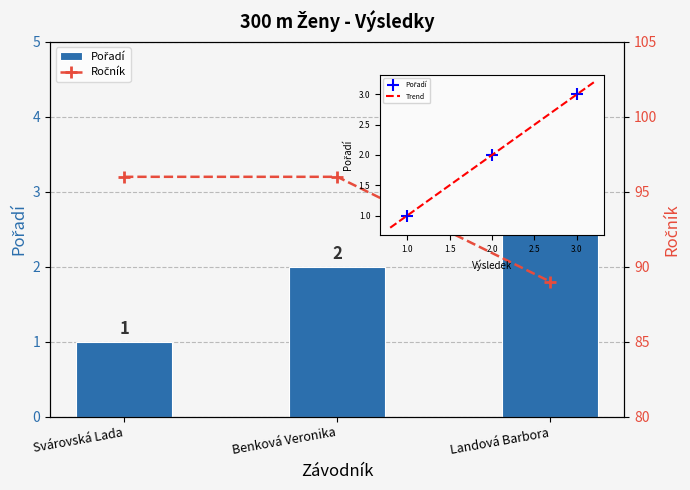

List the labels in order of value, smallest first.

Svárovská Lada, Benková Veronika, Landová Barbora